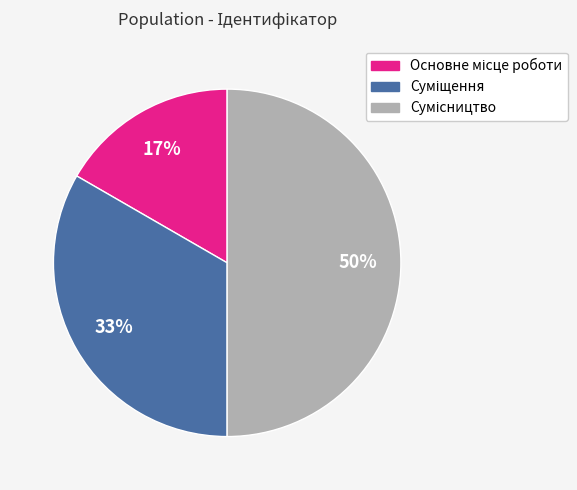

To the nearest percent, what is the average slice percentage?

33%